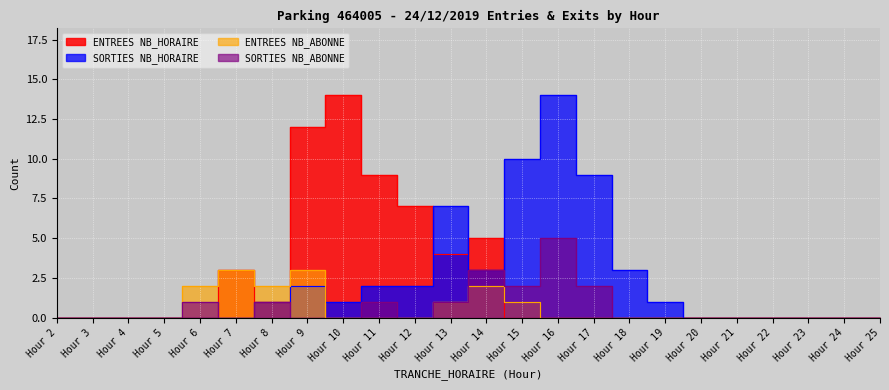

Is the value of ENTREES NB_HORAIRE at Hour 7 greater than the value of ENTREES NB_ABONNE at Hour 16?

Yes